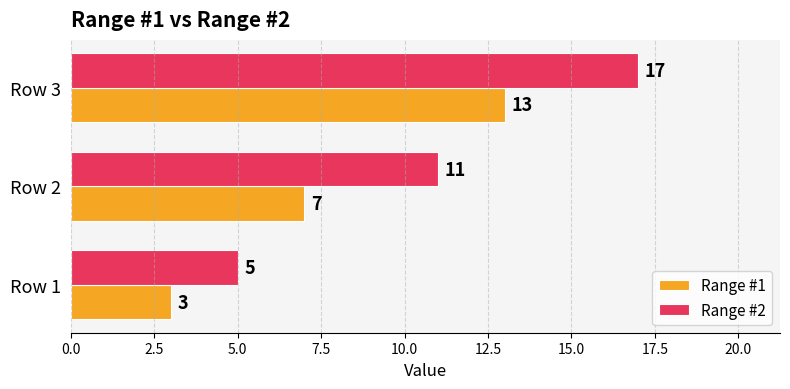

How many Range #1 values are between 3 and 13?

3